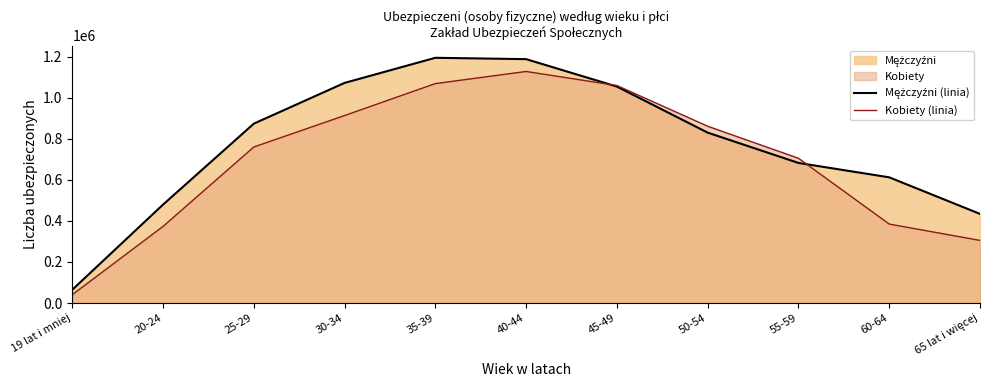

After their last crossing, which series has the higher values: Mężczyźni (linia) or Kobiety (linia)?

Mężczyźni (linia)